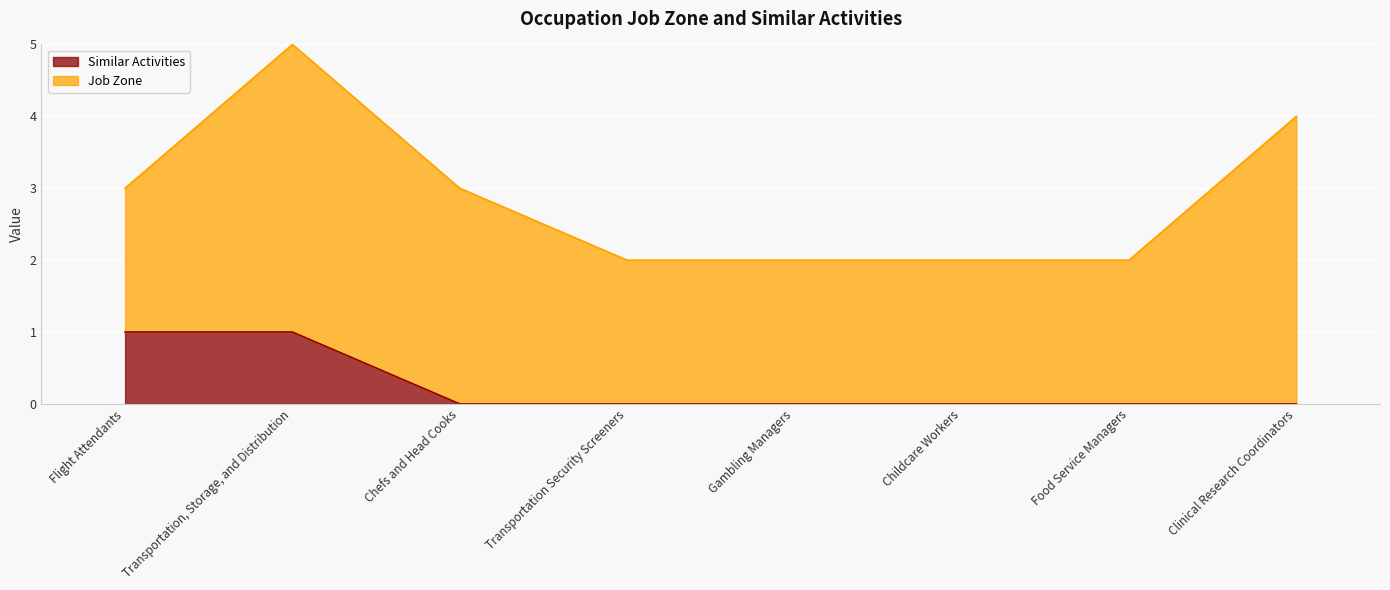

The value at Gambling Managers is 0. True or false?

False